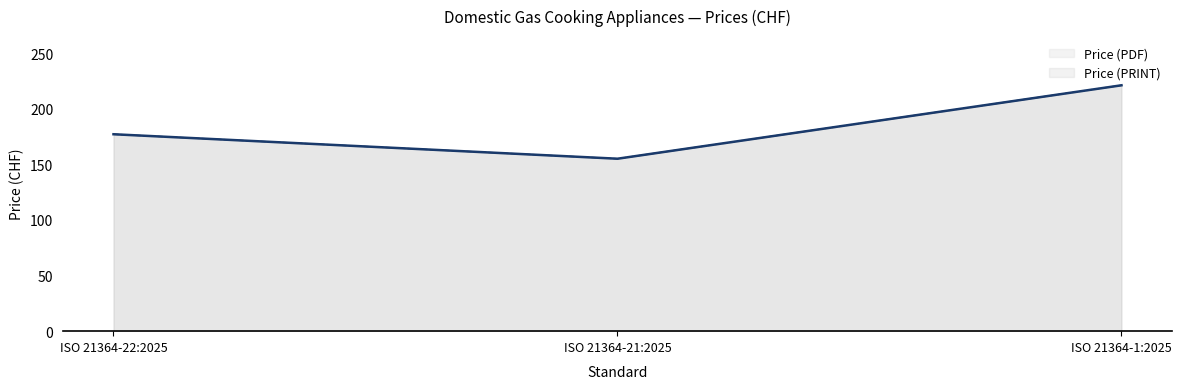

List the labels in order of Price (PDF) value, smallest first.

ISO 21364-21:2025, ISO 21364-22:2025, ISO 21364-1:2025